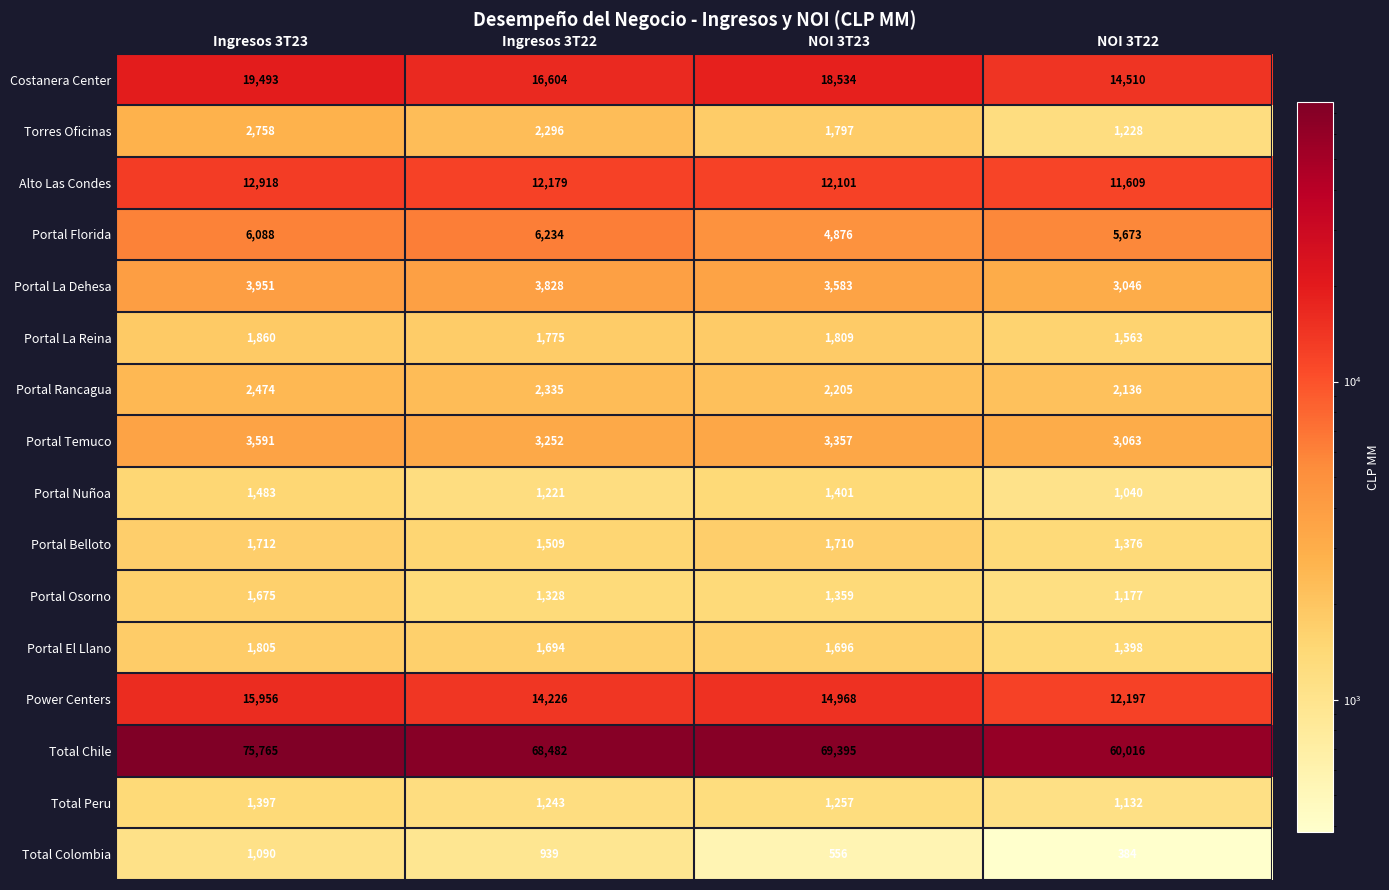

Rank the series by their maximum value, from lowest to highest.

Total Colombia, Total Peru, Portal Nuñoa, Portal Osorno, Portal Belloto, Portal El Llano, Portal La Reina, Portal Rancagua, Torres Oficinas, Portal Temuco, Portal La Dehesa, Portal Florida, Alto Las Condes, Power Centers, Costanera Center, Total Chile